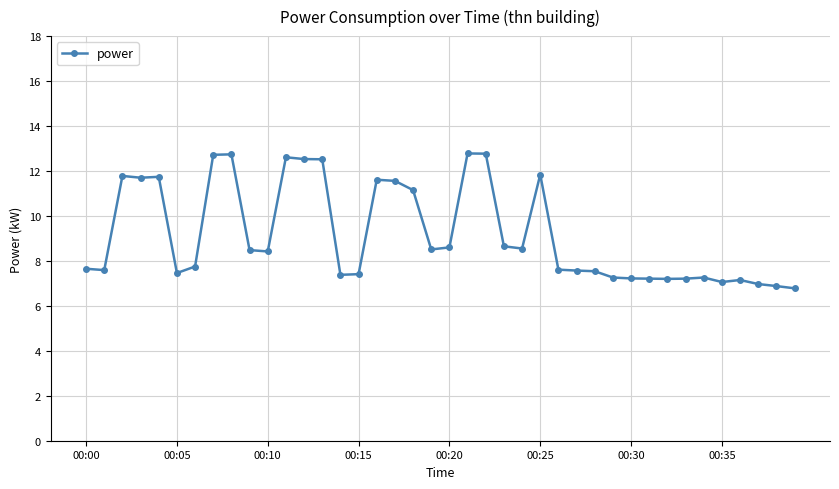

How many lines are shown in the chart?

1